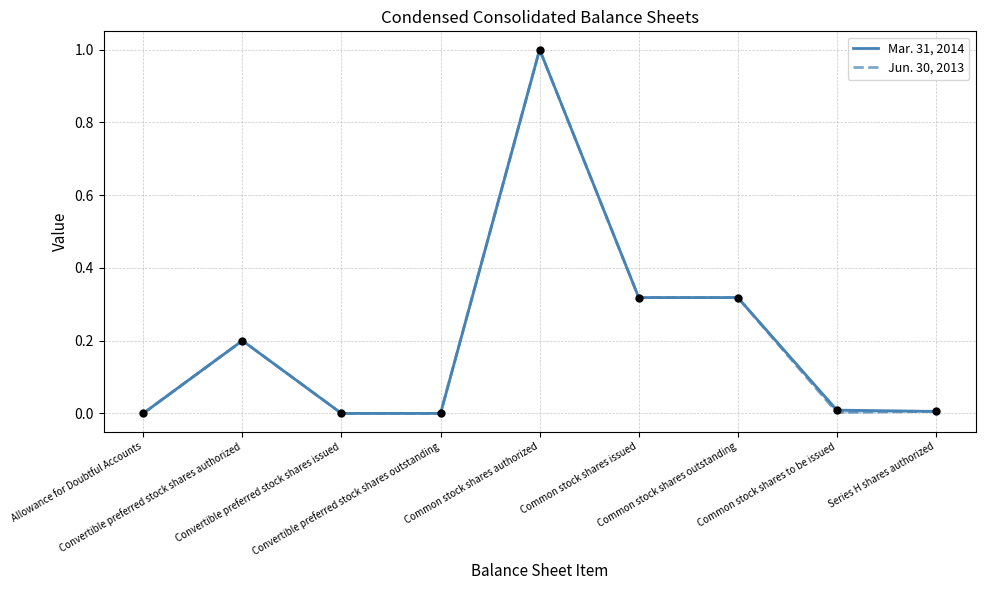

Which series has the largest Y range (max minus min)?

Mar. 31, 2014